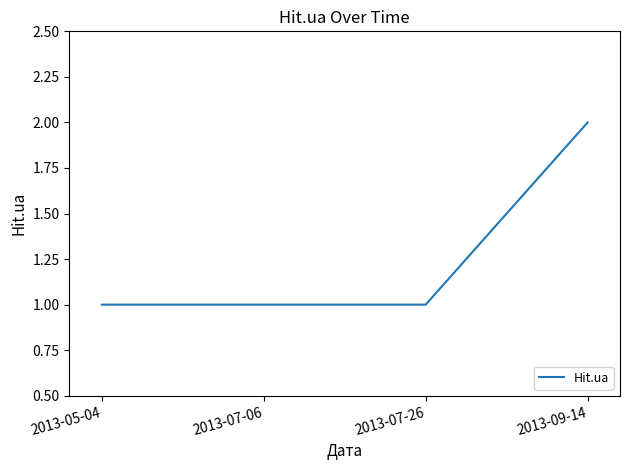

Reading left to right, extract all data points from this chart.

2013-05-04=1	2013-07-06=1	2013-07-26=1	2013-09-14=2